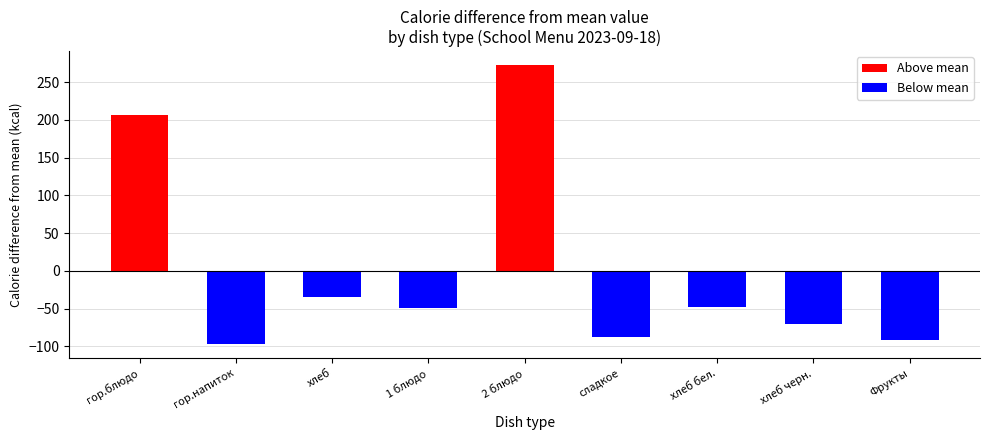

Read the value at хлеб черн..

-70.2